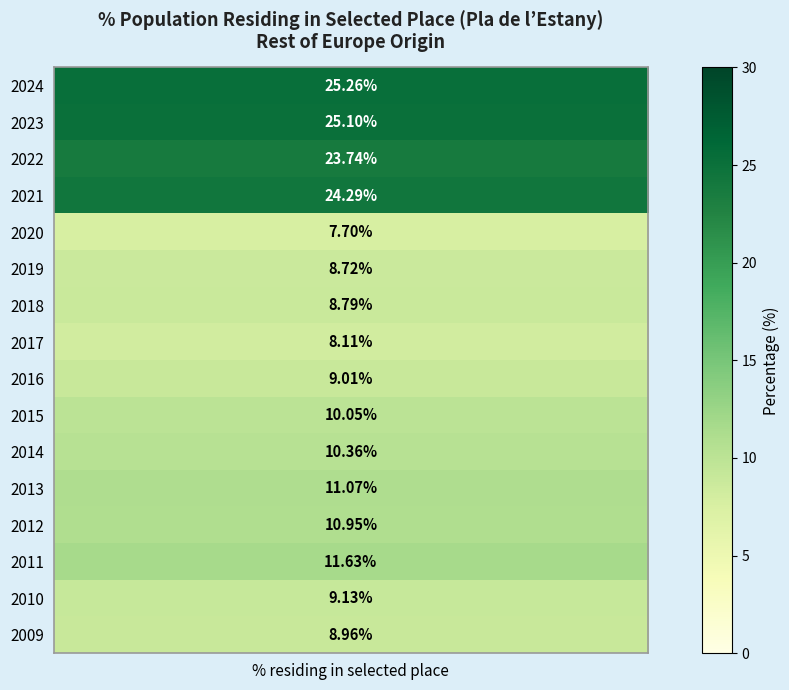

Reading right to left, extract all data points from this chart.

9.0	9.1	11.6	10.9	11.1	10.4	10.1	9.0	8.1	8.8	8.7	7.7	24.3	23.7	25.1	25.3